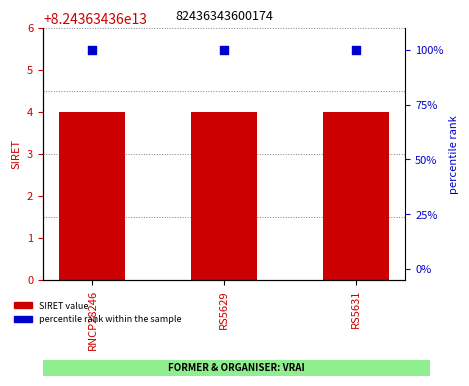

Which series has the largest total across all categories?

SIRET value